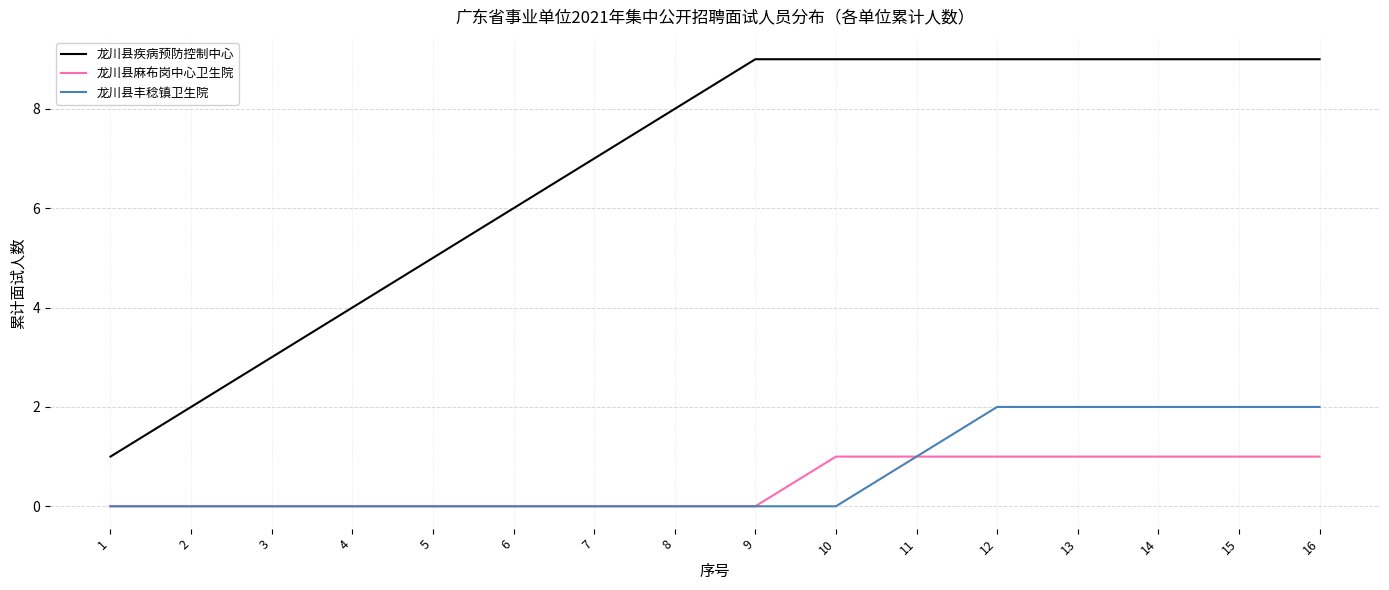

Reading left to right, what are all the values shown in this chart?

龙川县疾病预防控制中心: 1=1	2=2	3=3	4=4	5=5	6=6	7=7	8=8	9=9	10=9	11=9	12=9	13=9	14=9	15=9	16=9
龙川县麻布岗中心卫生院: 1=0	2=0	3=0	4=0	5=0	6=0	7=0	8=0	9=0	10=1	11=1	12=1	13=1	14=1	15=1	16=1
龙川县丰稔镇卫生院: 1=0	2=0	3=0	4=0	5=0	6=0	7=0	8=0	9=0	10=0	11=1	12=2	13=2	14=2	15=2	16=2